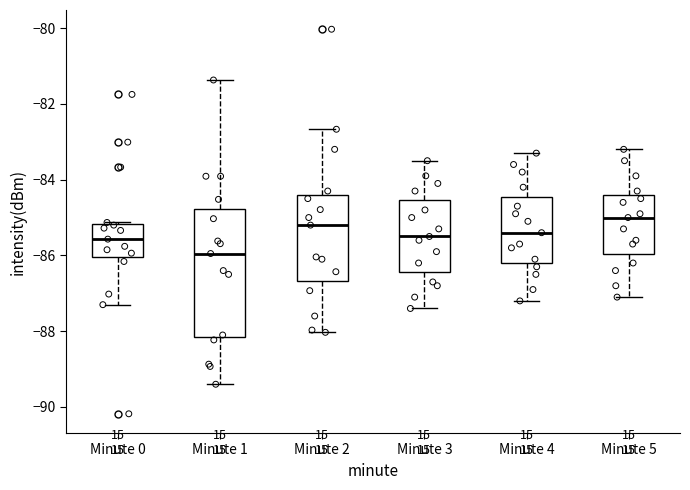

Which box's median line is the highest?

Minute 5